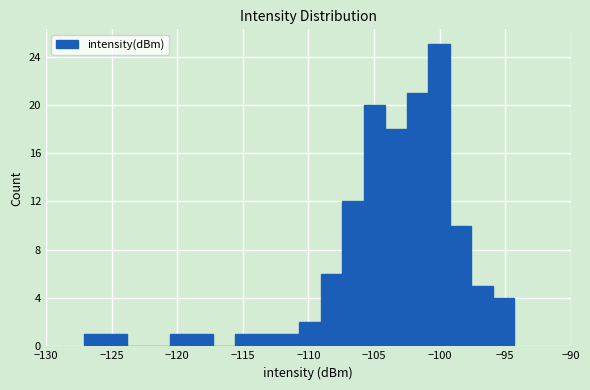

Read against the x-axis, roughly where is the centre of the tallest bar?

-100.0